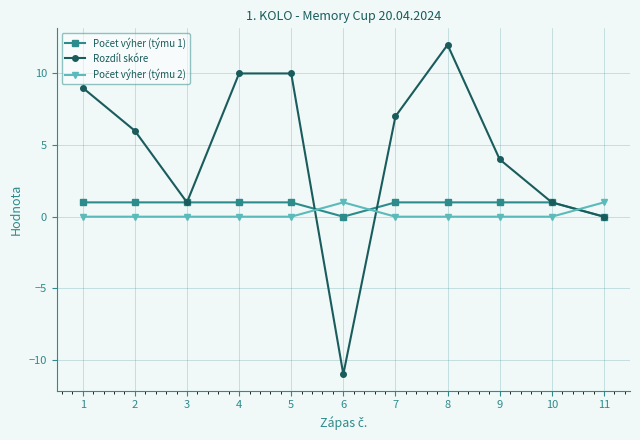

Count the number of categories in the chart.

11